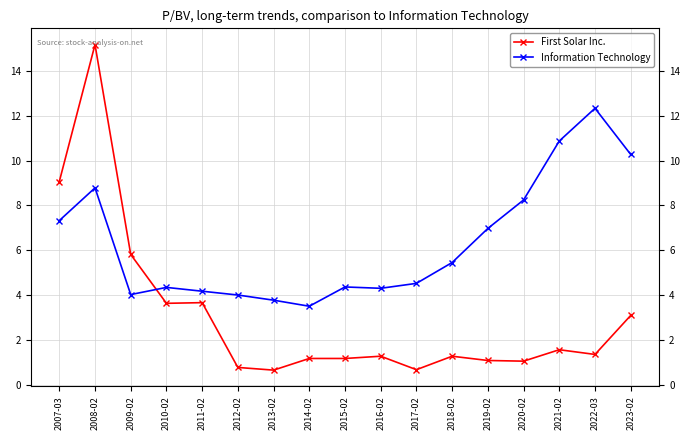

How many lines are shown in the chart?

2